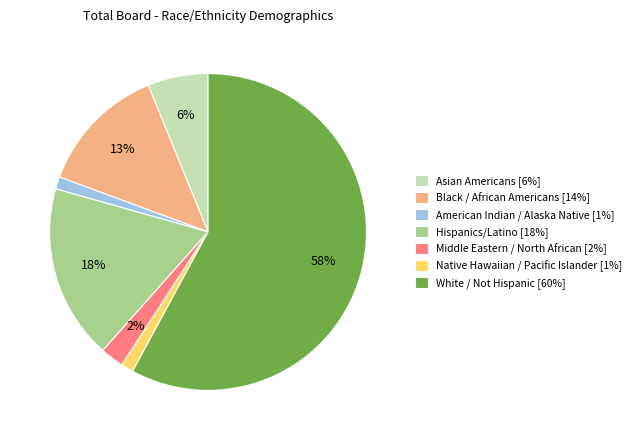

To the nearest percent, what percentage of the pie is Hispanics/Latino [18%]?

18%